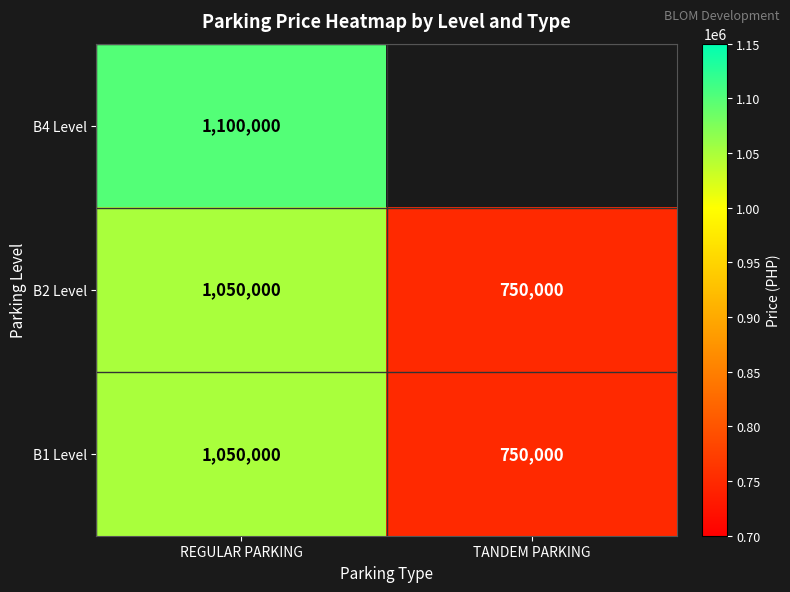

True or false: B2 Level has a value of 422443 at TANDEM PARKING.

False